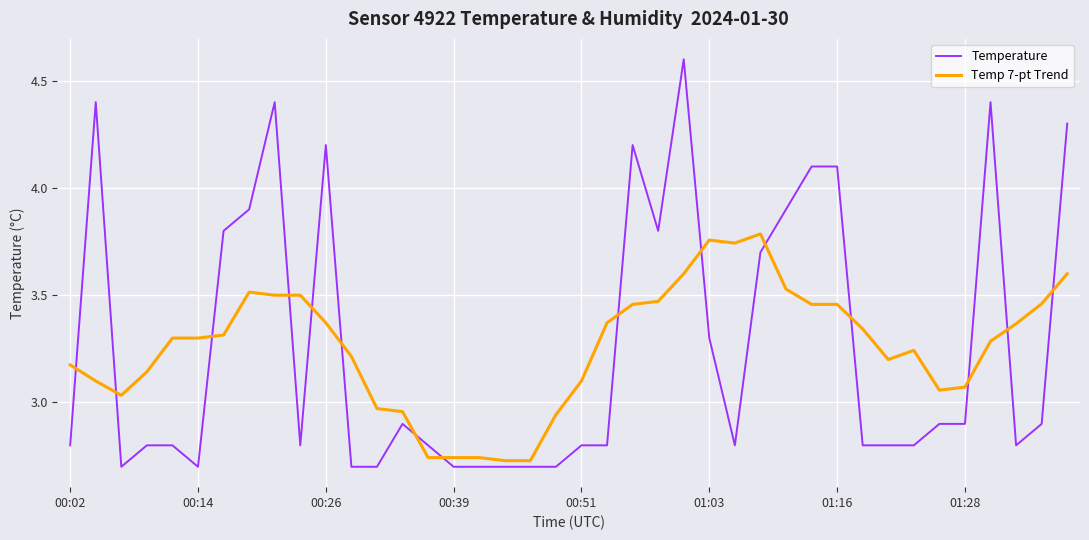

How many times do Temp 7-pt Trend and Temperature cross each other?

15